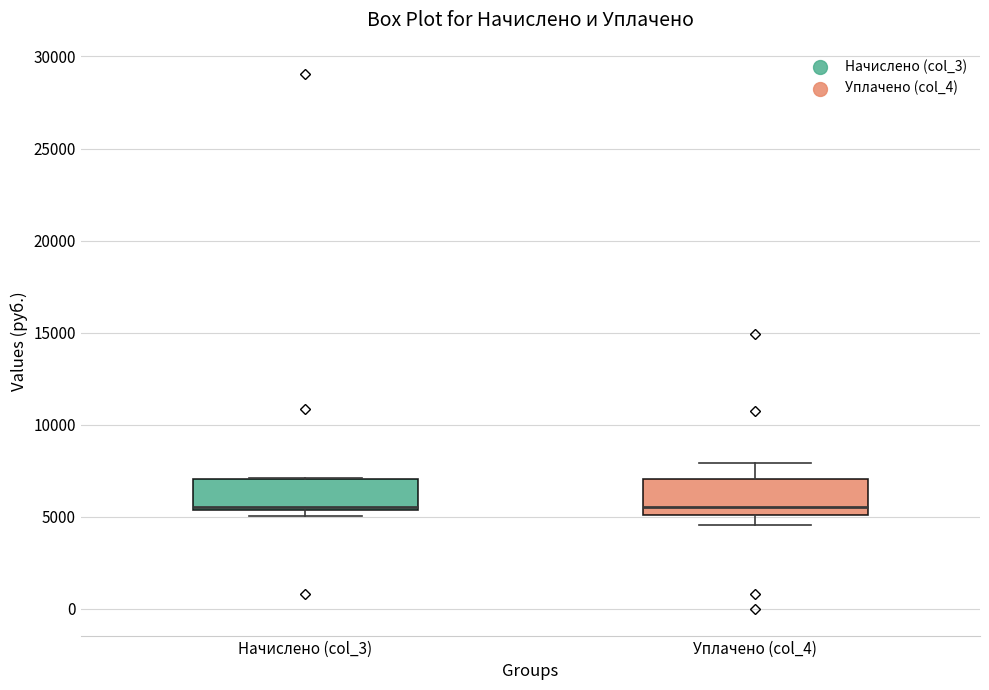

Where does the median line of the box for Уплачено (col_4) sit on the y-axis? The values are not printed on the chart, so give them approximately, as read against the axis.

5500